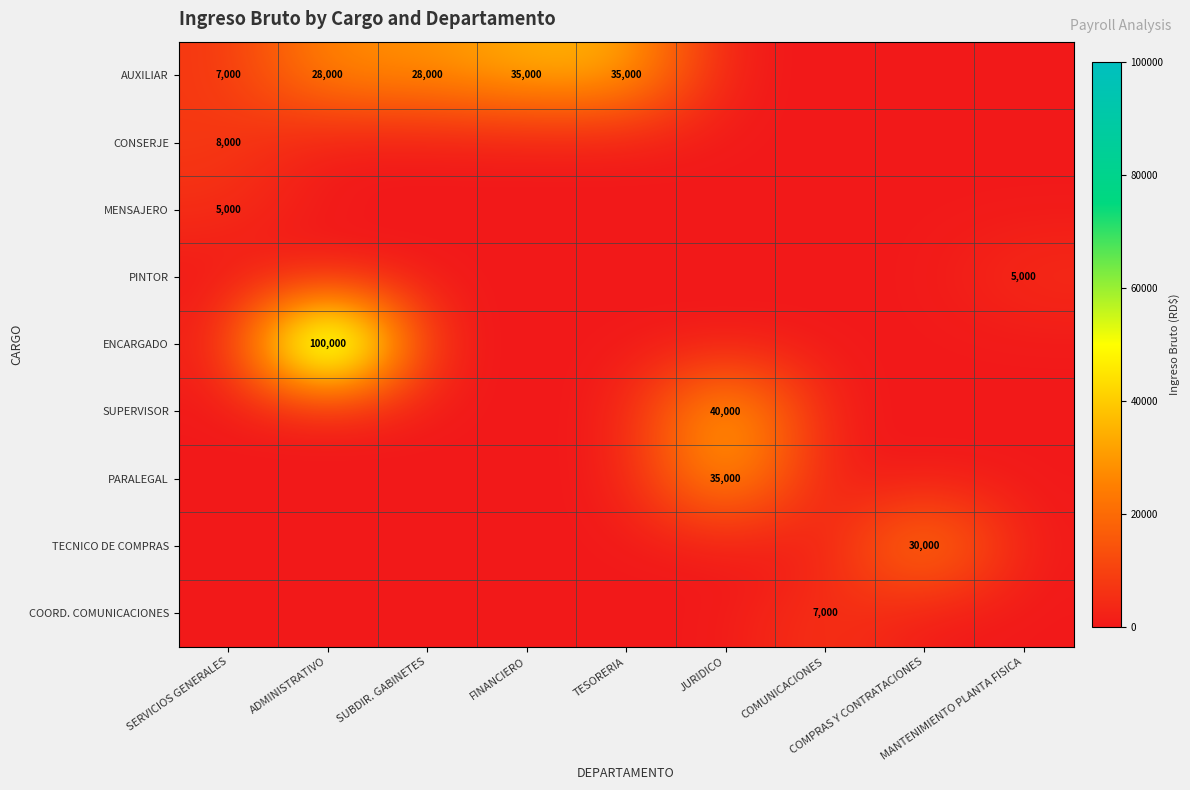

What is the difference between the maximum and second lowest values in the ENCARGADO series?

100000